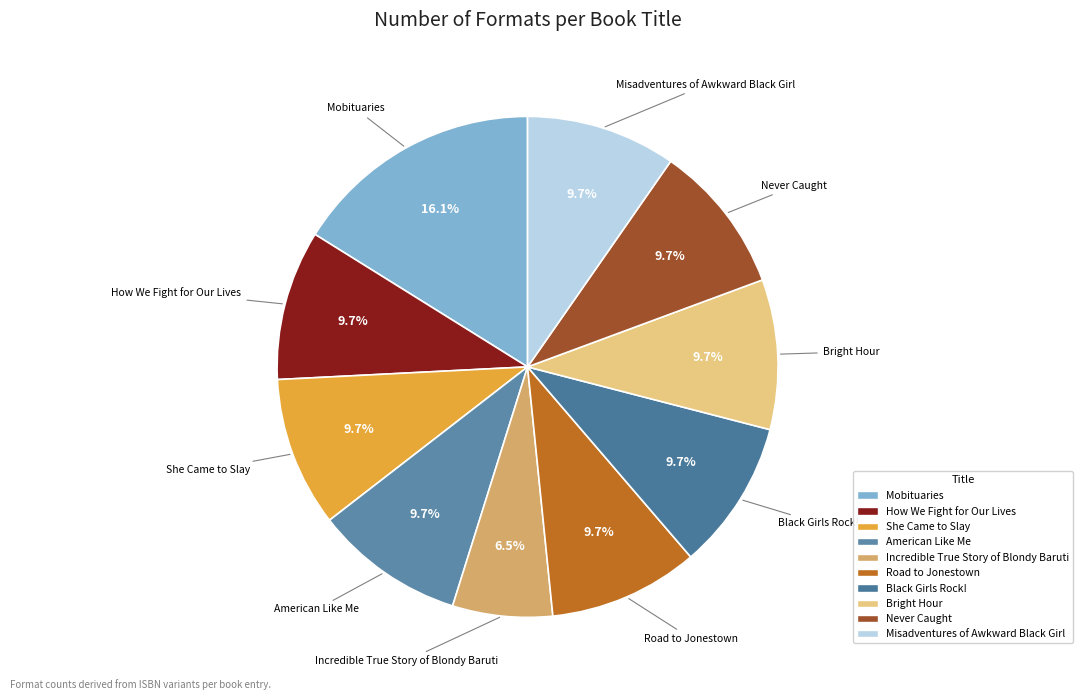

Is Mobituaries the majority of the pie?

No